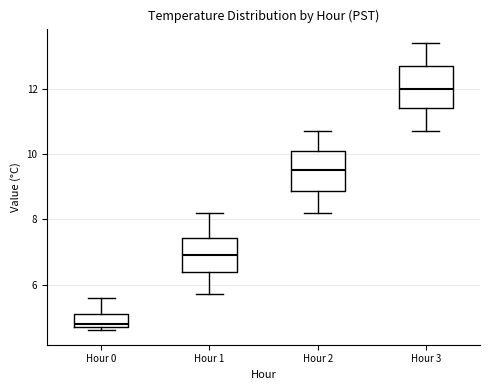

Reading left to right, read every box against the y-axis: the position of its median line, the range the box covers, and the ends of its whiskers. The values are not printed on the chart, so give them approximately, as read against the axis.

Hour 0: median 4.8 (just above the box's lower edge), box 4.8 to 5.2, whiskers 4.6 to 5.6
Hour 1: median 7.0, box 6.4 to 7.4, whiskers 5.8 to 8.2
Hour 2: median 9.6, box 8.8 to 10.2, whiskers 8.2 to 10.8
Hour 3: median 12.0, box 11.4 to 12.8, whiskers 10.8 to 13.4